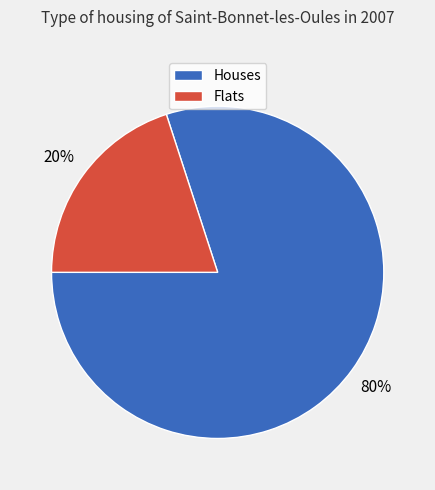

Does any single category account for the majority?

Yes